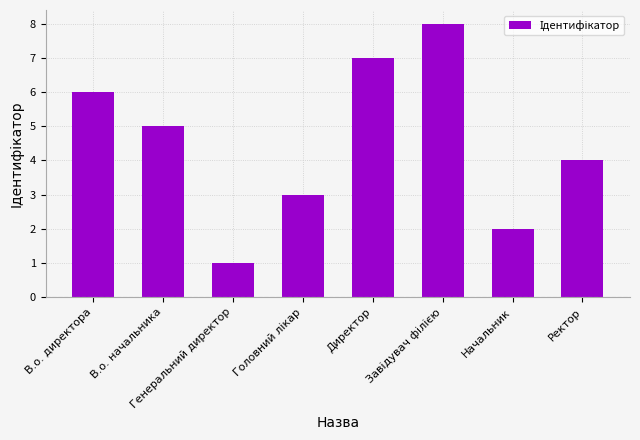

At which category does the chart reach its minimum across all series?

Генеральний директор